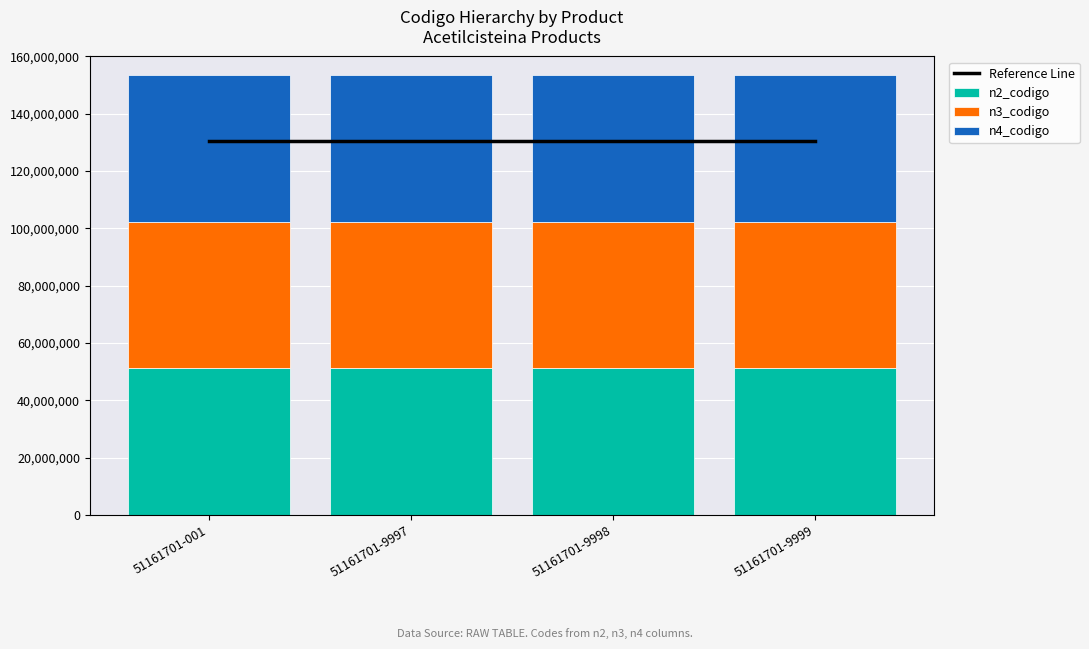

Count the number of data series in this chart.

4